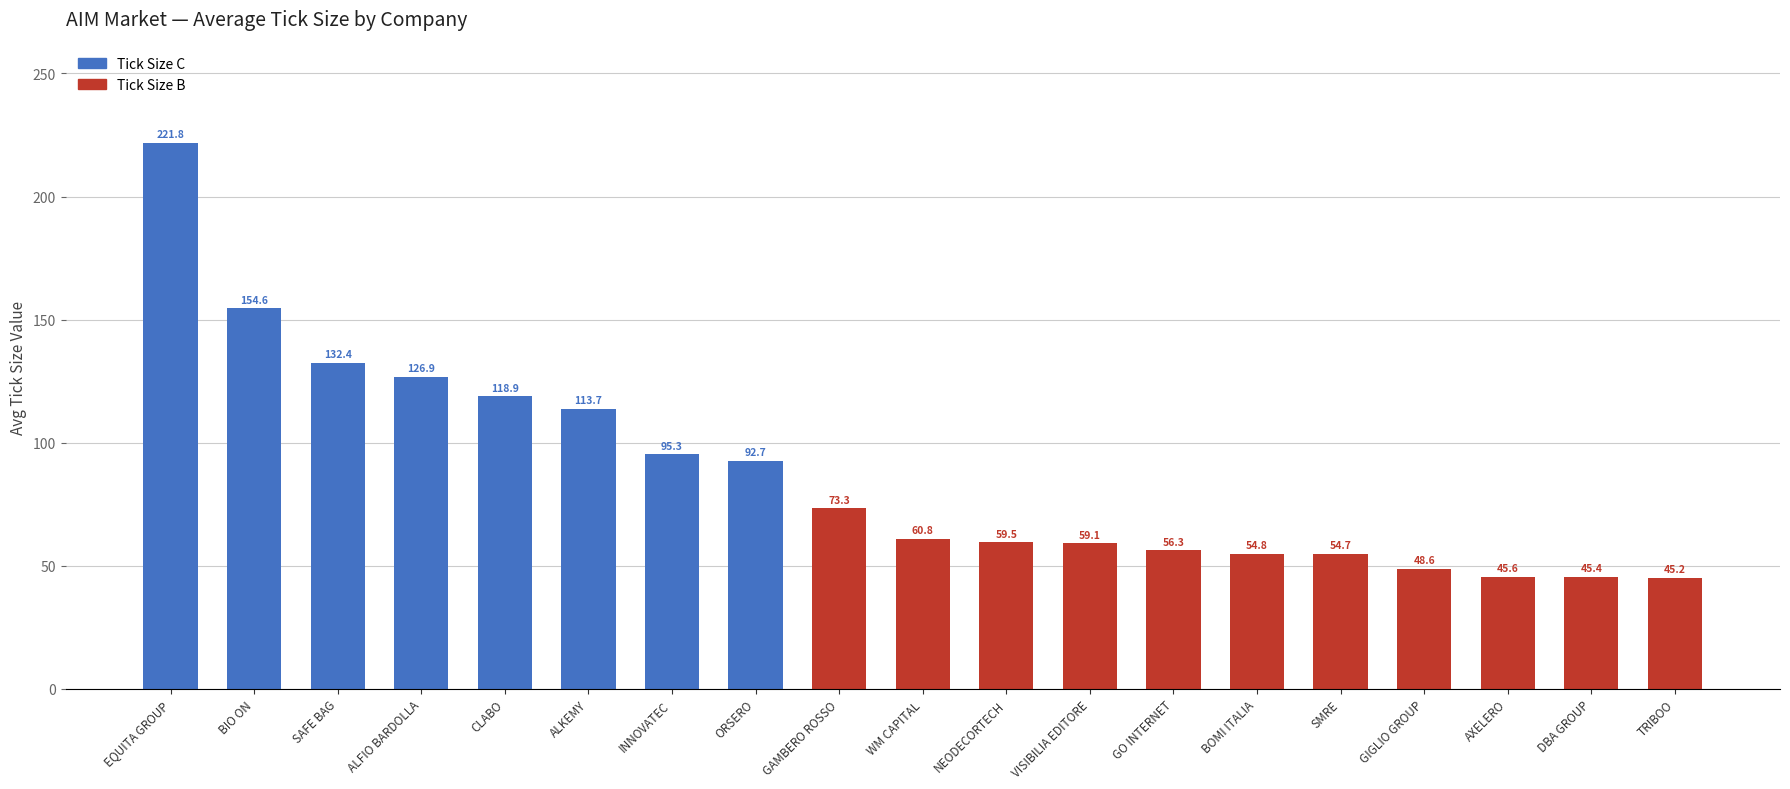

Where does the data first go above 60?

EQUITA GROUP